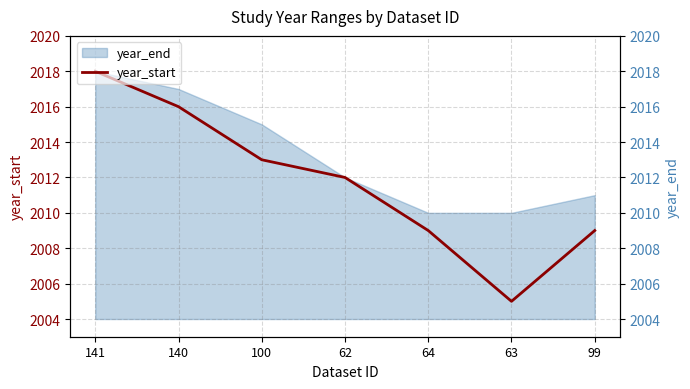

At which label is the value closest to 2011?

62